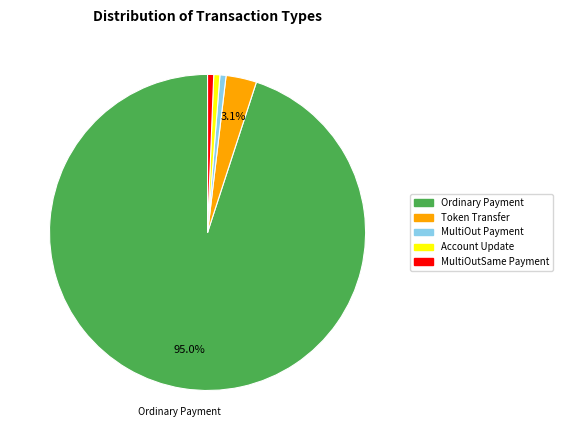

Count the number of slices in the pie.

5